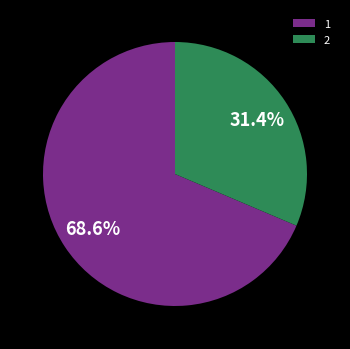

What is the ratio of the value at 1 to the value at 2?

2.2